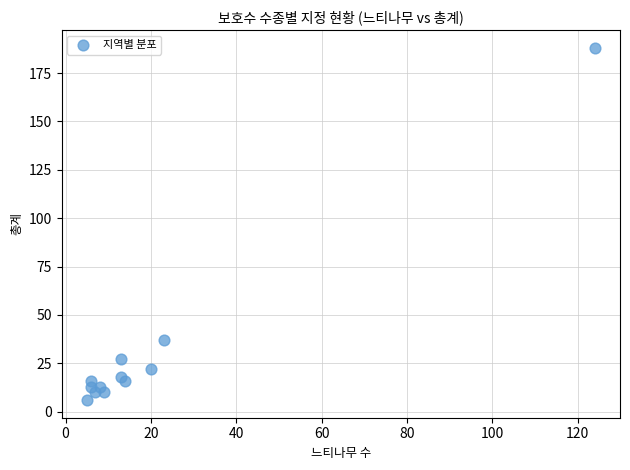

What Y value in the scatter plot is closest to 97?

37